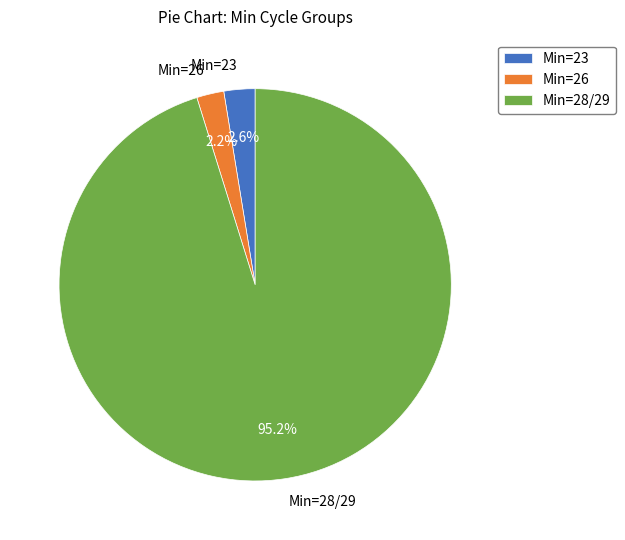

How many slices are in this pie chart?

3